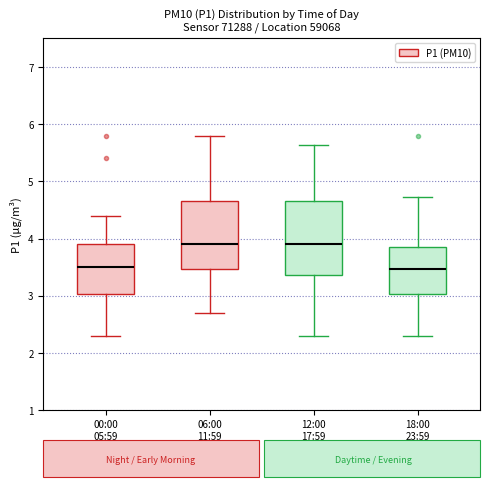

Reading left to right, read every box against the y-axis: the position of its median line, the range the box covers, and the ends of its whiskers. The values are not printed on the chart, so give them approximately, as read against the axis.

00:00 05:59: median 3.5, box 3.0 to 3.9, whiskers 2.3 to 4.4
06:00 11:59: median 3.9, box 3.5 to 4.7, whiskers 2.7 to 5.8
12:00 17:59: median 3.9, box 3.4 to 4.7, whiskers 2.3 to 5.6
18:00 23:59: median 3.5, box 3.0 to 3.9, whiskers 2.3 to 4.7